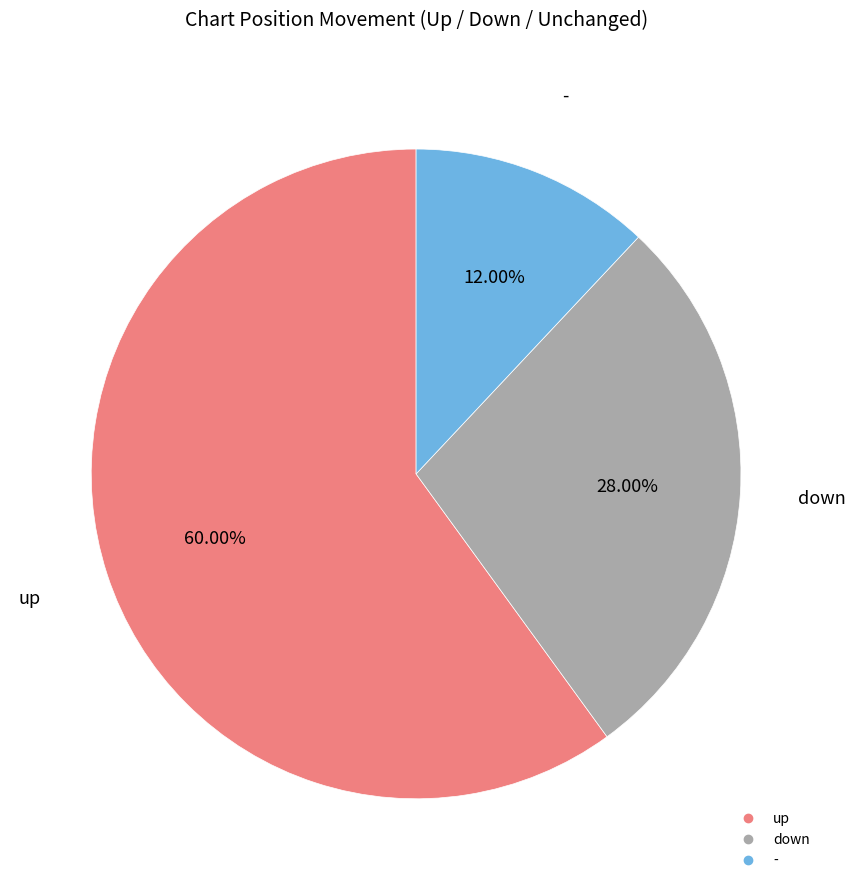

Which slice is the smallest?

-